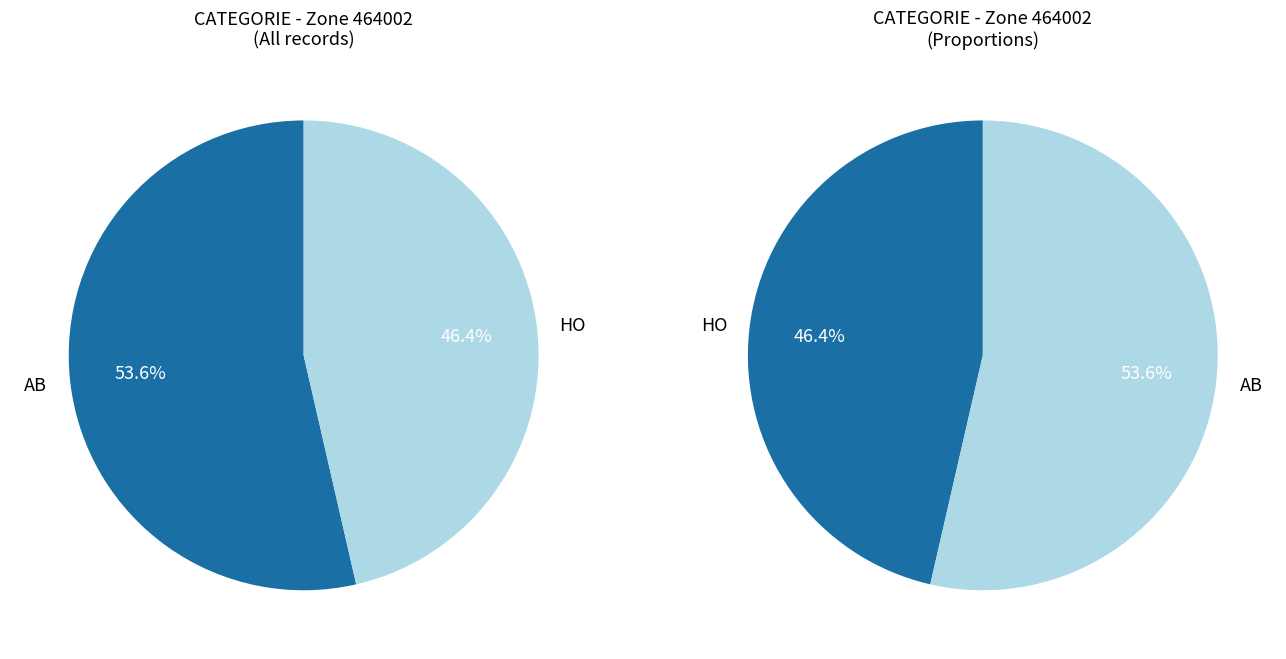

The AB slice represents 54% of the pie. True or false?

True